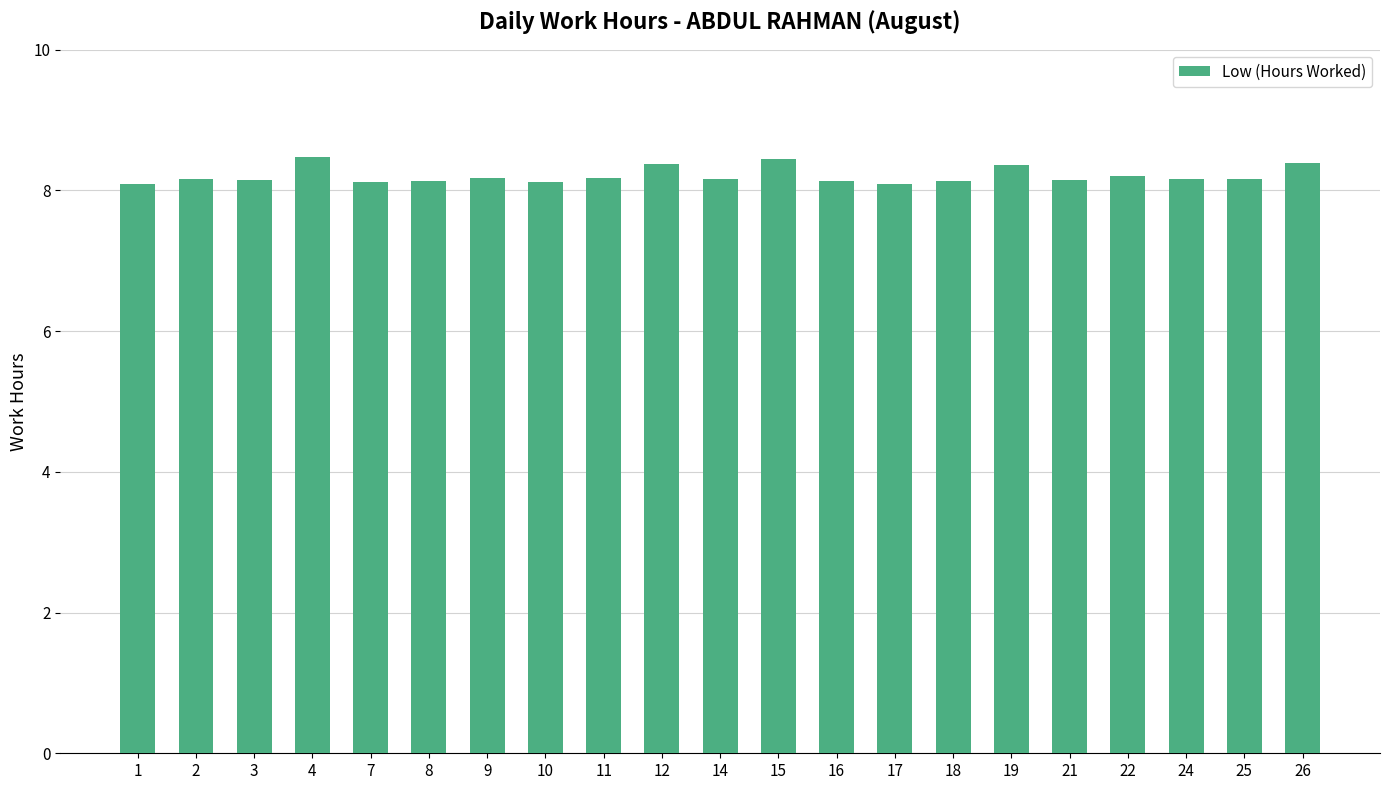

Approximately how many times larger is the value at 17 compared to 22?

1.0